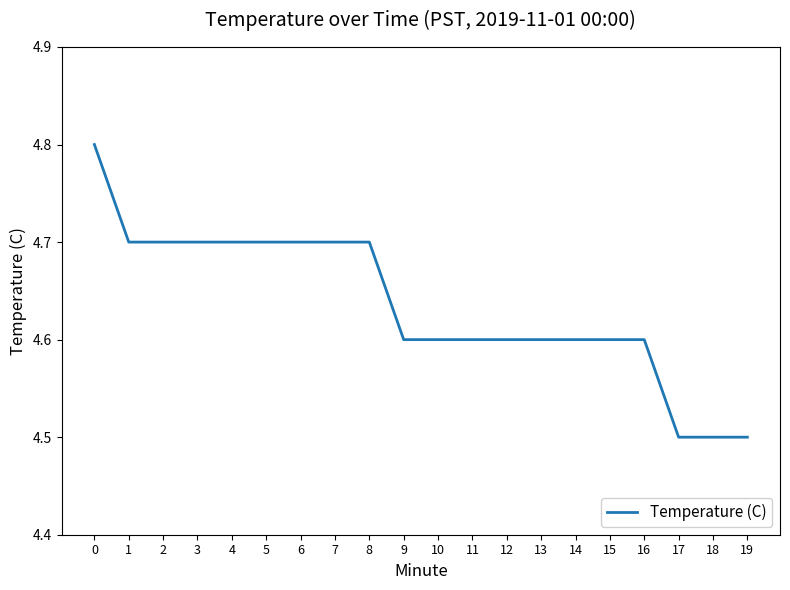

Reading left to right, list all the values displayed in this chart.

0=4.8	1=4.7	2=4.7	3=4.7	4=4.7	5=4.7	6=4.7	7=4.7	8=4.7	9=4.6	10=4.6	11=4.6	12=4.6	13=4.6	14=4.6	15=4.6	16=4.6	17=4.5	18=4.5	19=4.5